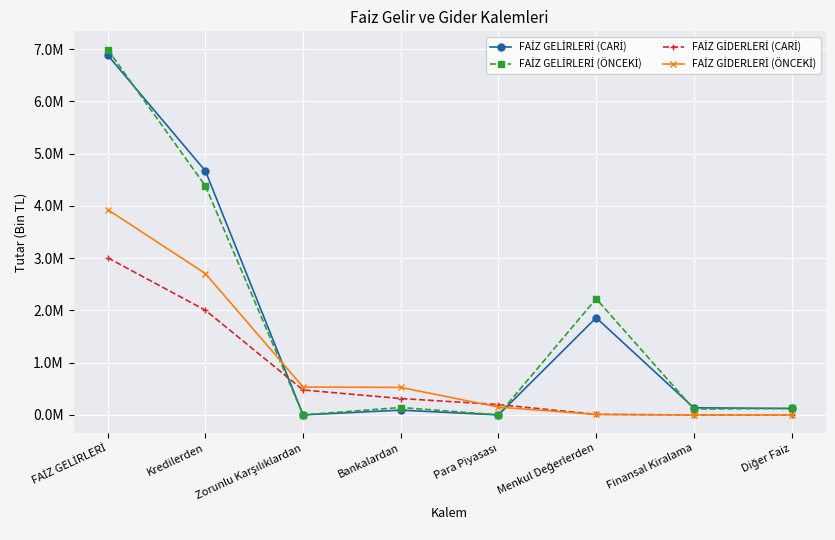

Reading right to left, what are all the values shown in this chart?

FAİZ GELİRLERİ (CARİ): 124093	137361	1861146	1015	92037	1529	4670606	6887787
FAİZ GELİRLERİ (ÖNCEKİ): 124399	112752	2224429	2403	142790	2097	4384271	6993141
FAİZ GİDERLERİ (CARİ): 0	0	11835	199207	314747	478347	2004726	3008862
FAİZ GİDERLERİ (ÖNCEKİ): 0	0	9526	150901	527940	534673	2707236	3930276